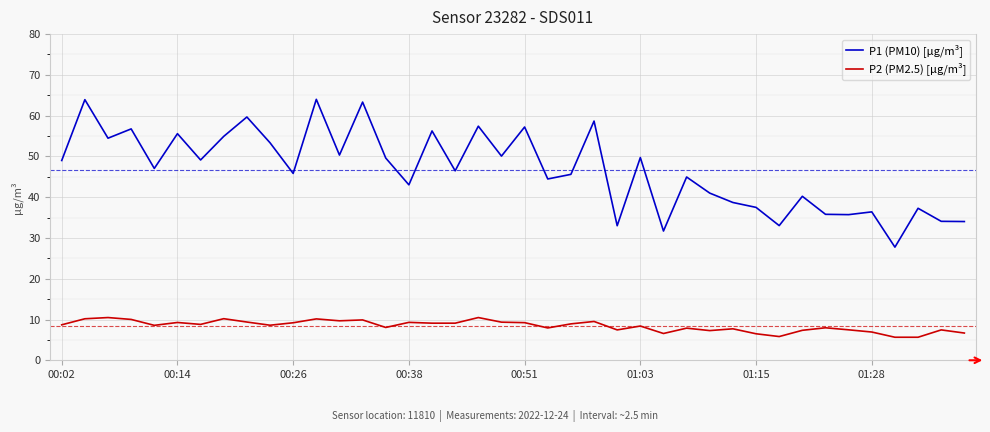

How many lines are shown in the chart?

2